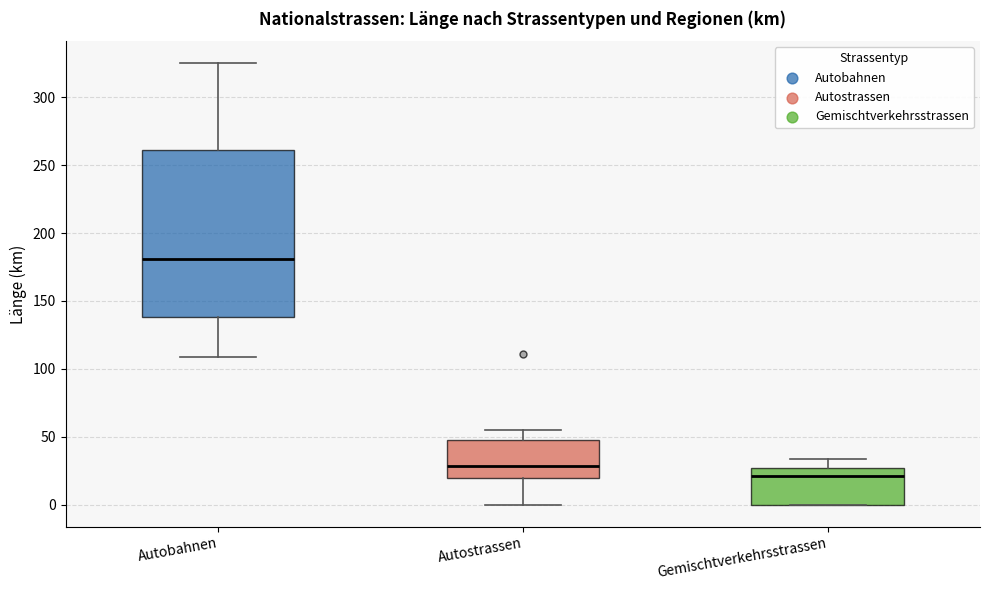

Where does the median line of the box for Autobahnen sit on the y-axis? The values are not printed on the chart, so give them approximately, as read against the axis.

180